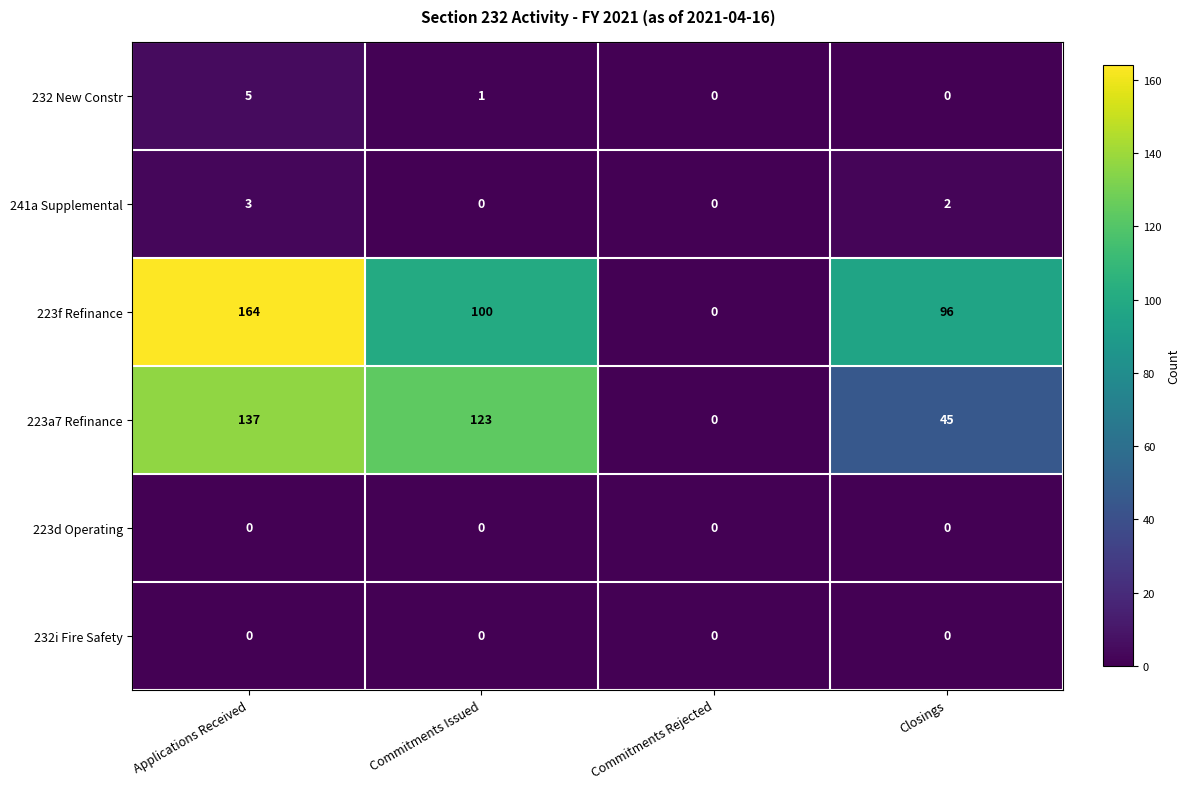

What is the sum of all 241a Supplemental values?

5